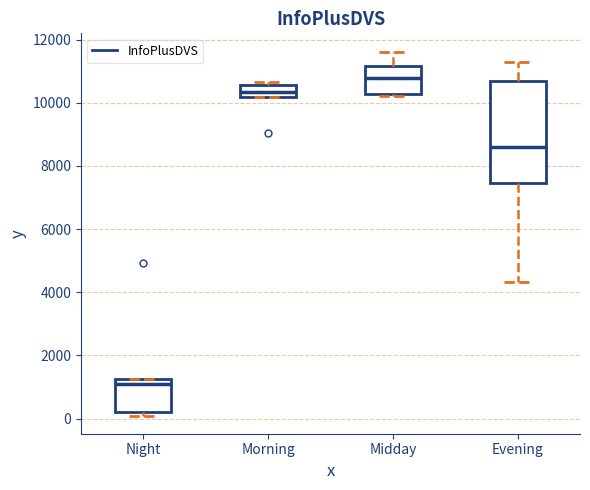

Reading left to right, read every box against the y-axis: the position of its median line, the range the box covers, and the ends of its whiskers. The values are not printed on the chart, so give them approximately, as read against the axis.

Night: median 1000, box 200 to 1200, whiskers 0 to 1200
Morning: median 10400, box 10200 to 10600, whiskers 10200 to 10600 (just above the box's upper edge)
Midday: median 10800, box 10200 to 11200, whiskers 10200 (just below the box's lower edge) to 11600
Evening: median 8600, box 7400 to 10600, whiskers 4400 to 11200